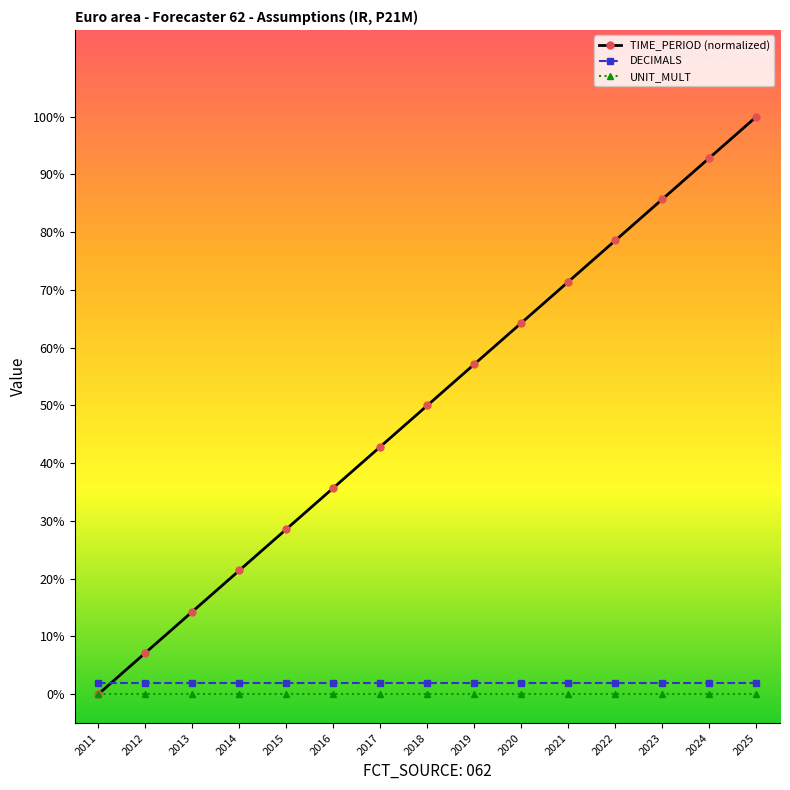

Is it true that DECIMALS equals 2.0 at 2020?

True